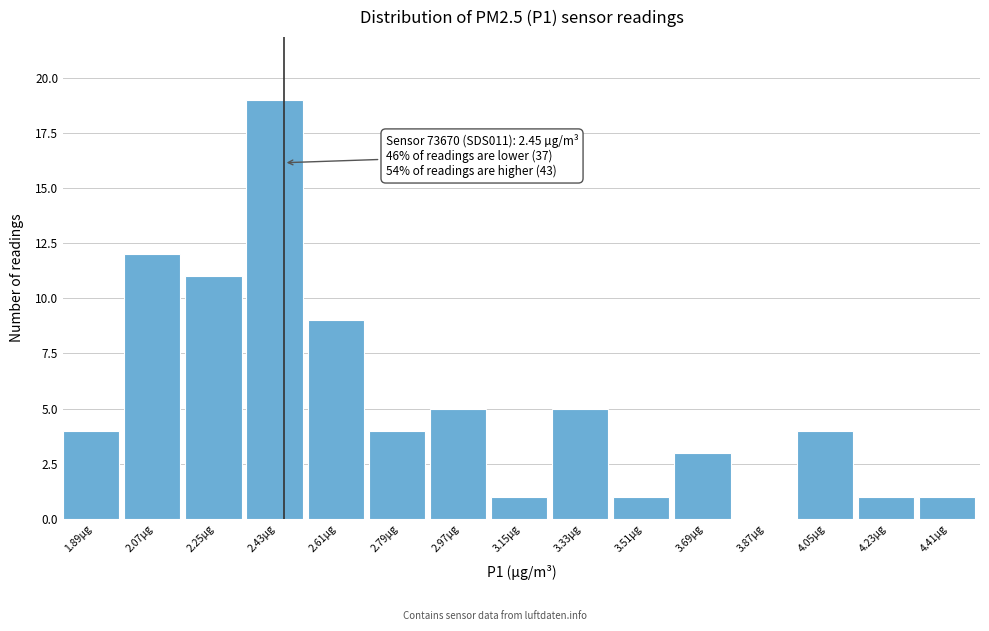

Which range on the x-axis has the tallest bar?

2.34 to 2.52